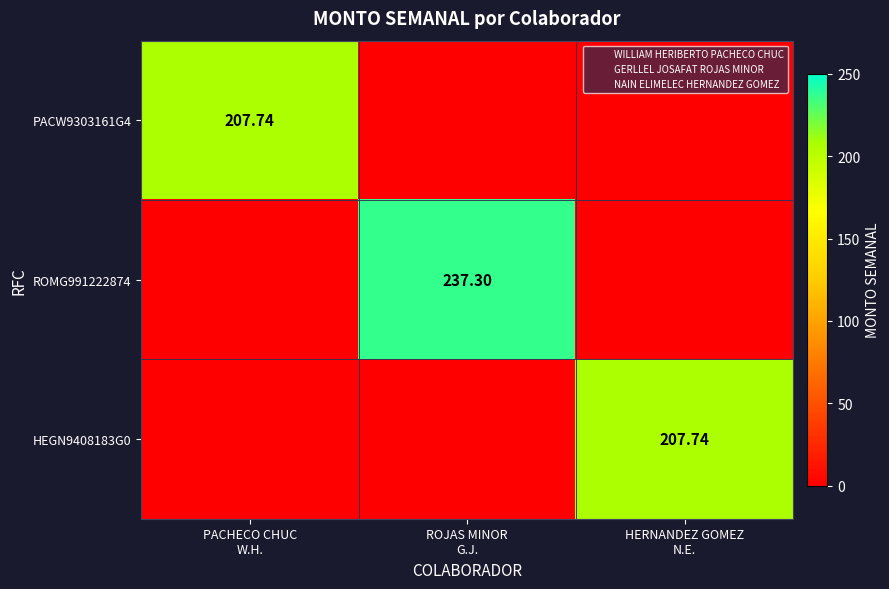

How many categories are shown in the chart?

3